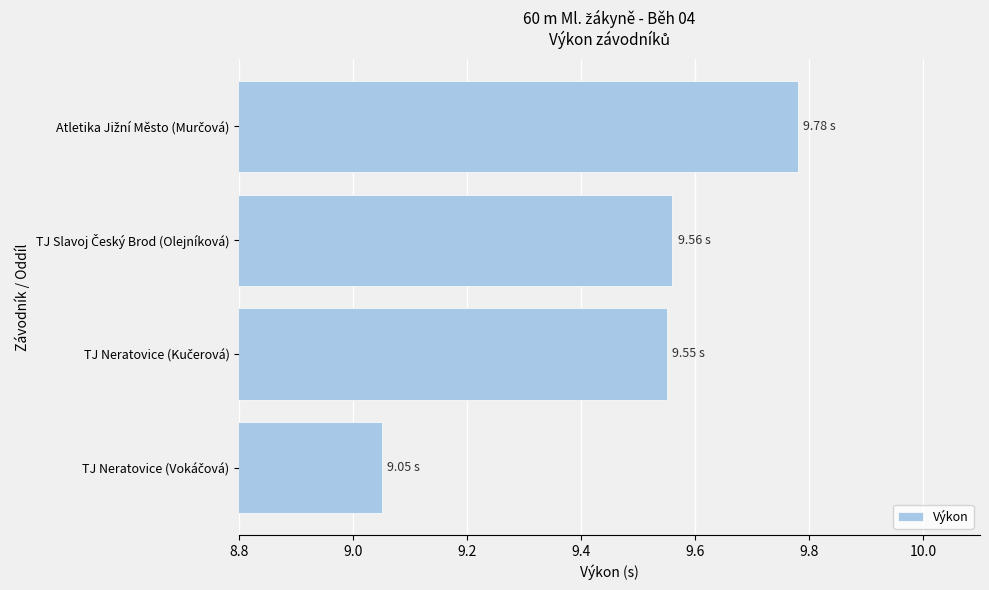

What is the difference between the maximum and minimum values?

0.7